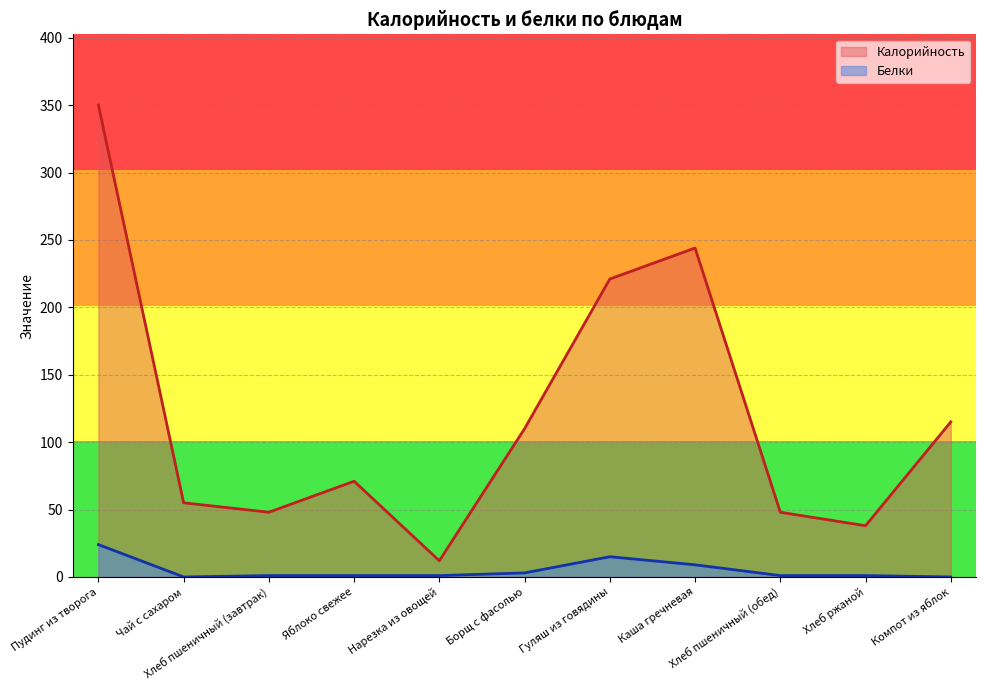

What is the average value of the Белки series?

5